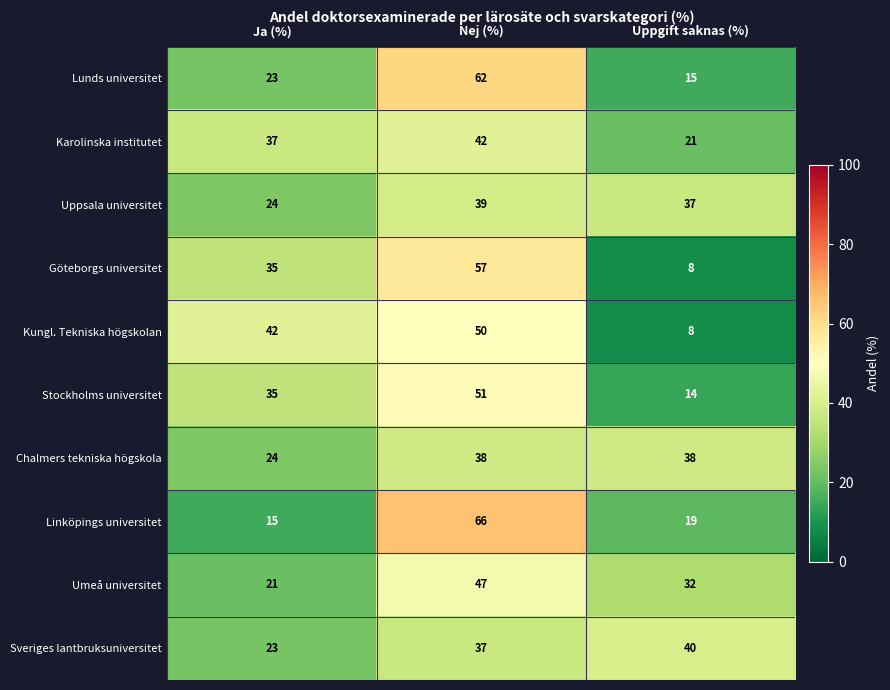

The Chalmers tekniska högskola series shows 24 at Ja (%). True or false?

True